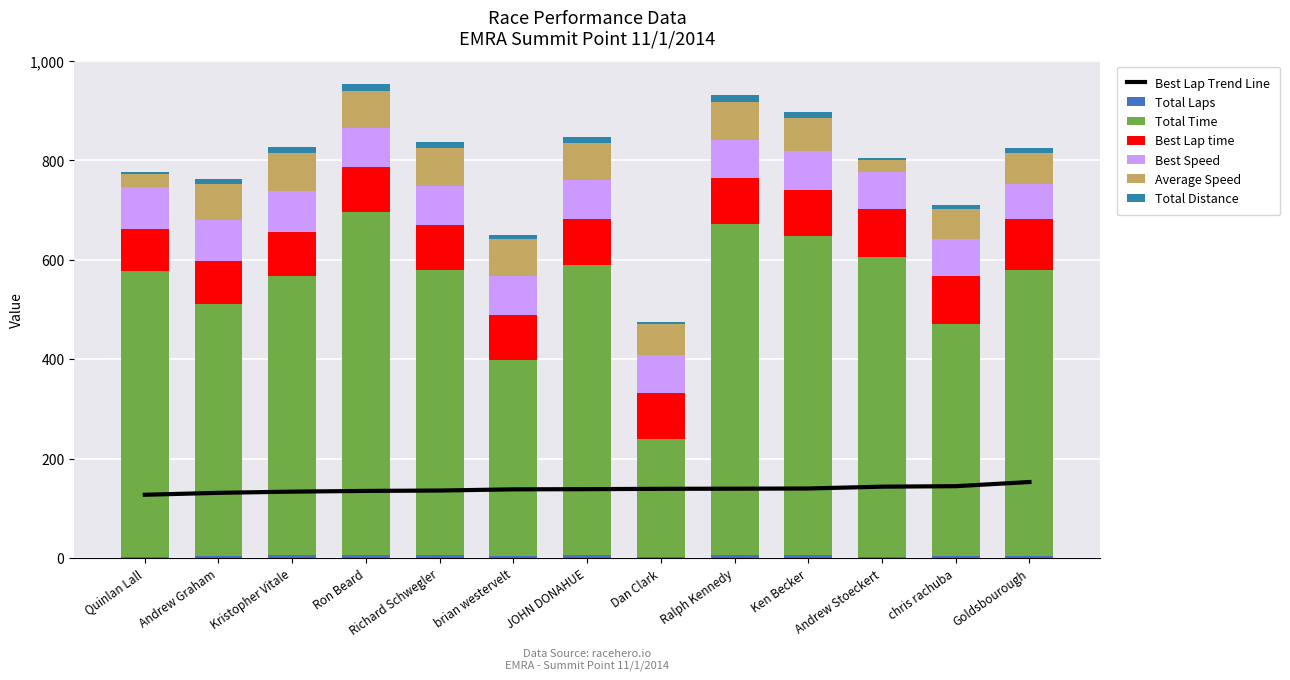

Which category has the lowest value in the Best Speed series?

Goldsbourough